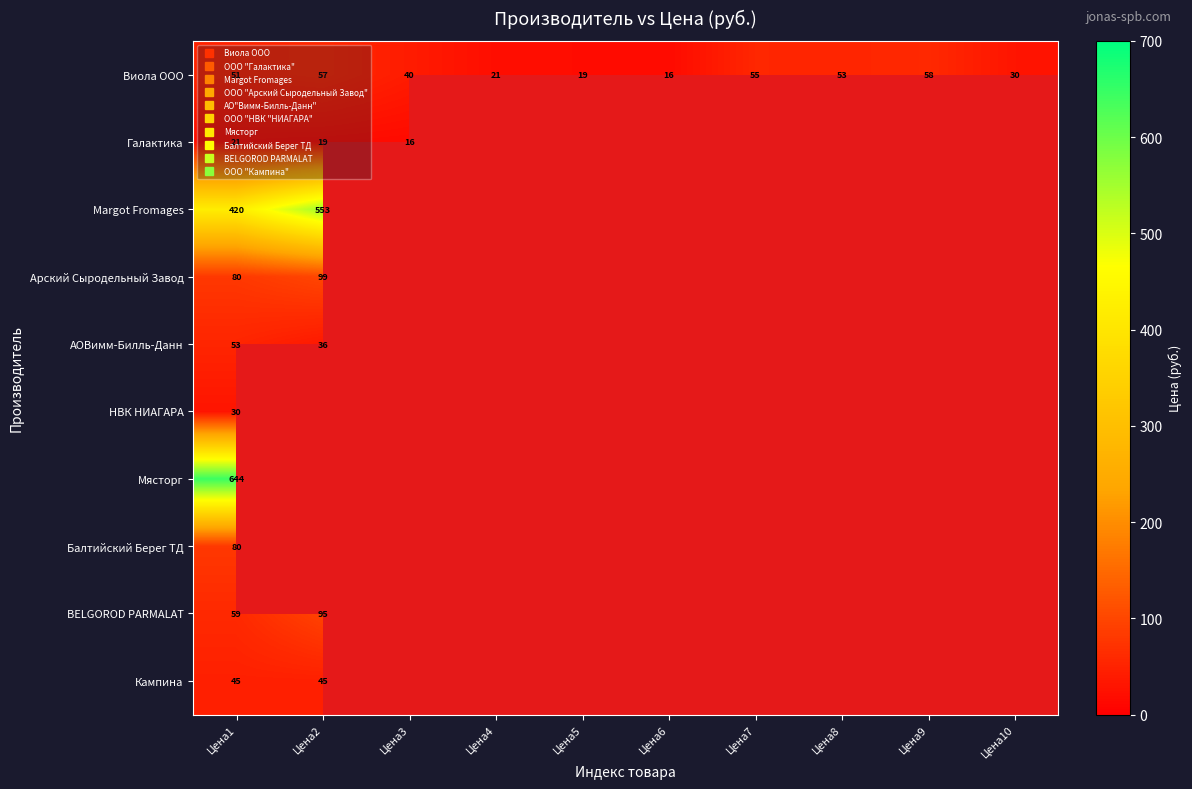

Which series has the widest spread of values?

Margot Fromages